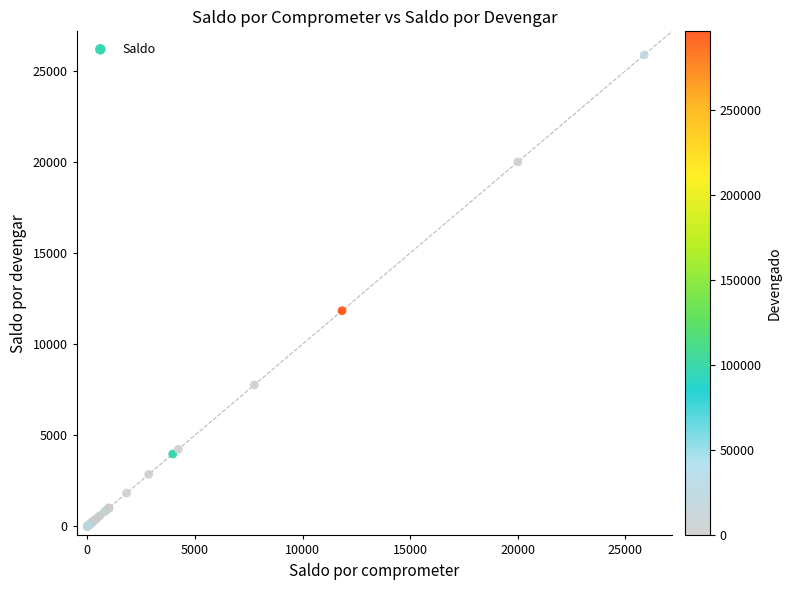

What Y value in the scatter plot is closest to 12936?

11831.8